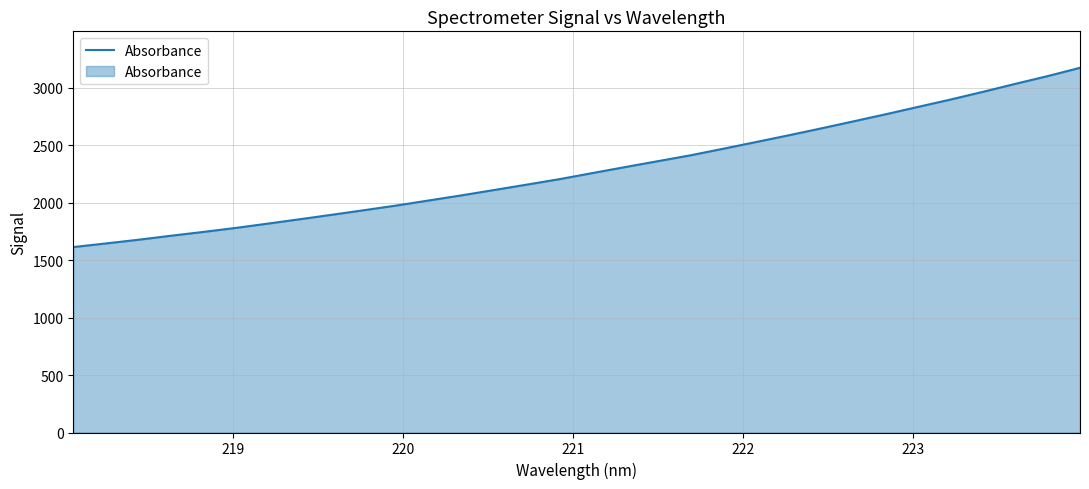

What is the difference between the maximum and minimum values?

1559.2